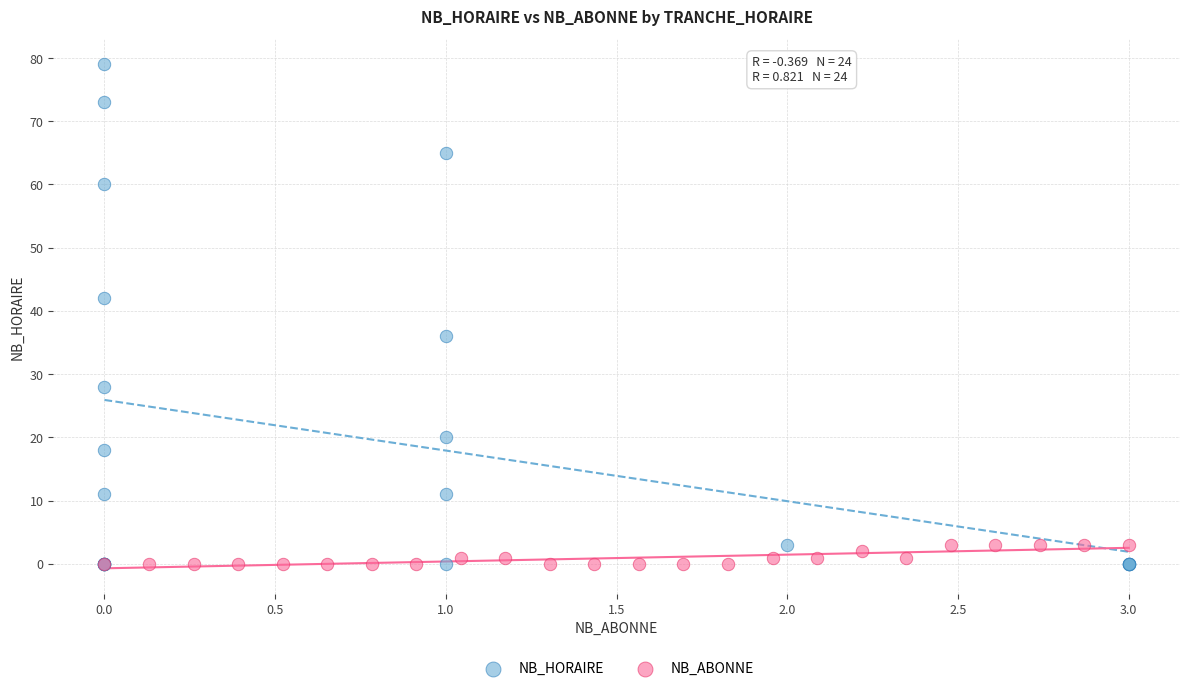

Which series has the largest Y range (max minus min)?

NB_HORAIRE